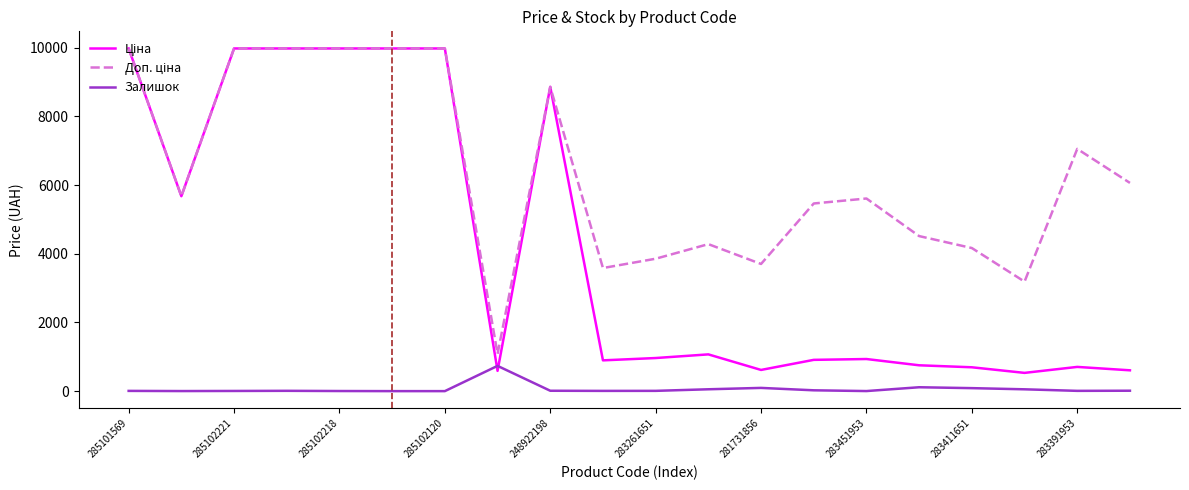

What is the maximum value for Залишок?

735.0